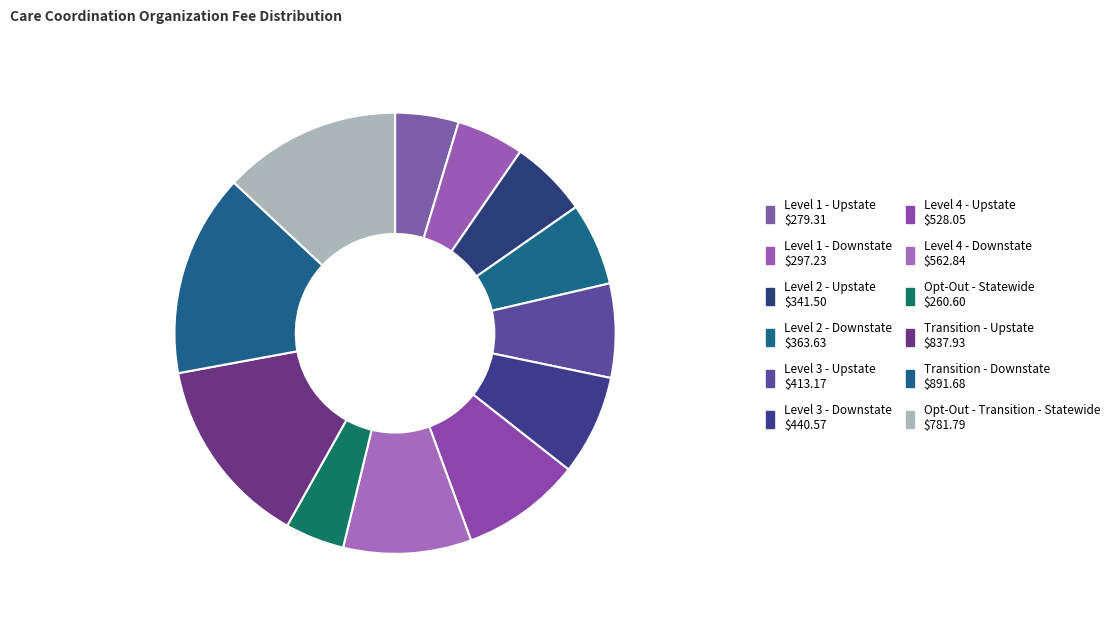

To the nearest percent, what is the average slice percentage?

8%